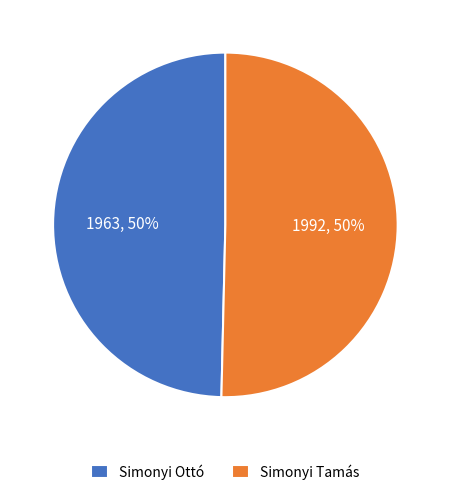

To the nearest percent, what is the combined percentage of Simonyi Tamás and Simonyi Ottó?

100%